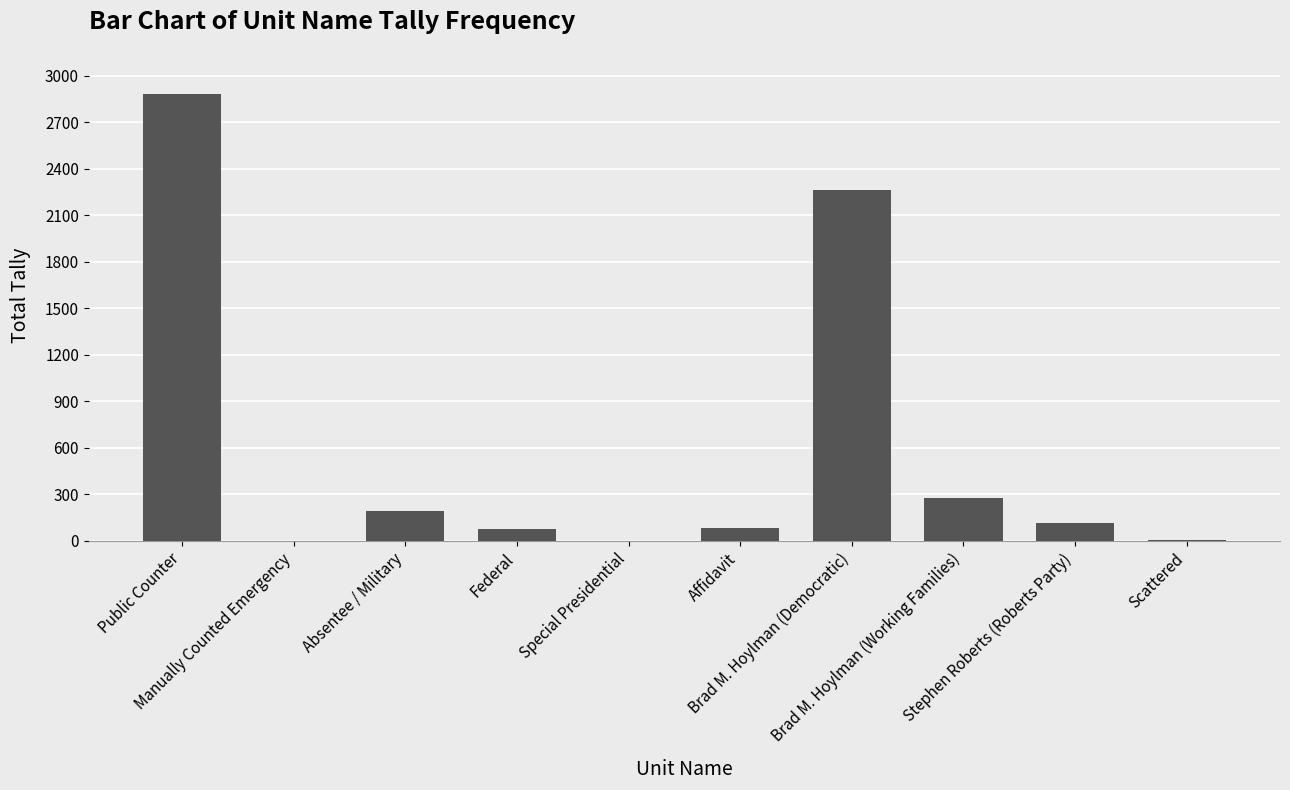

What is the maximum value shown in the chart?

2878